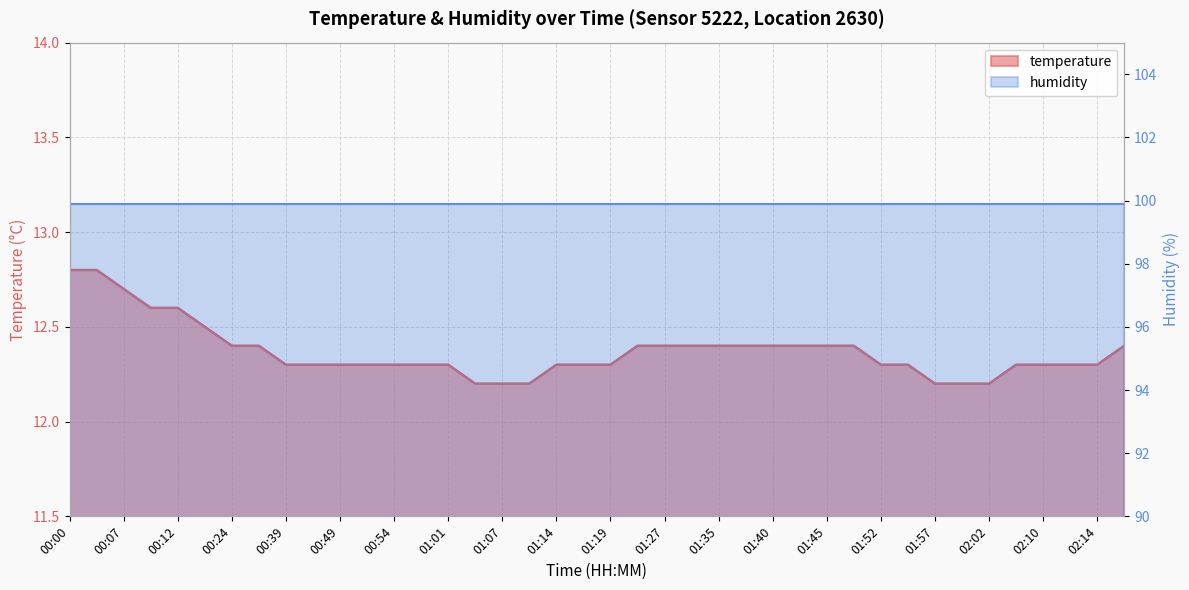

Rank the categories by value from highest to lowest.

00:00, 00:02, 00:07, 00:10, 00:12, 00:17, 00:24, 00:27, 01:25, 01:27, 01:30, 01:35, 01:38, 01:40, 01:43, 01:45, 01:48, 02:17, 00:39, 00:46, 00:49, 00:51, 00:54, 00:59, 01:01, 01:14, 01:17, 01:19, 01:52, 01:55, 02:07, 02:10, 02:12, 02:14, 01:04, 01:07, 01:12, 01:57, 02:00, 02:02